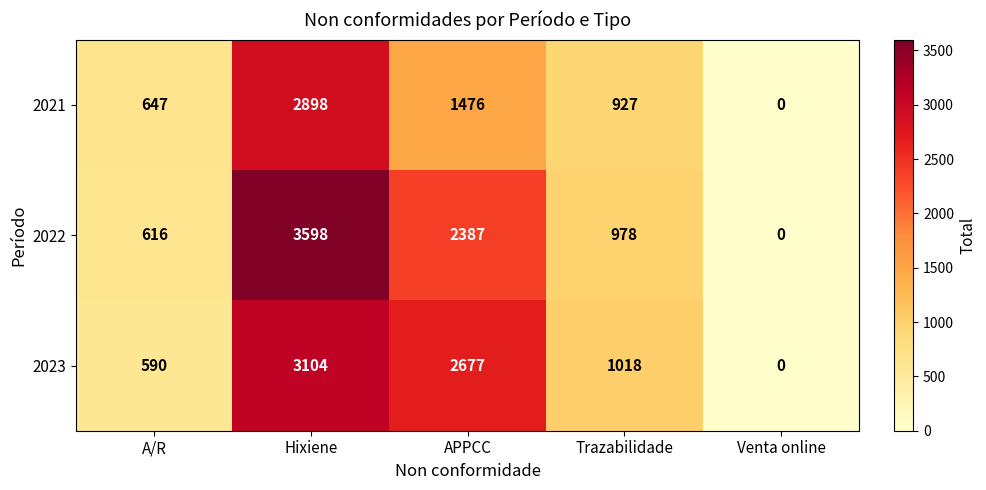

What is the difference between the maximum and minimum values in the 2023 series?

3104